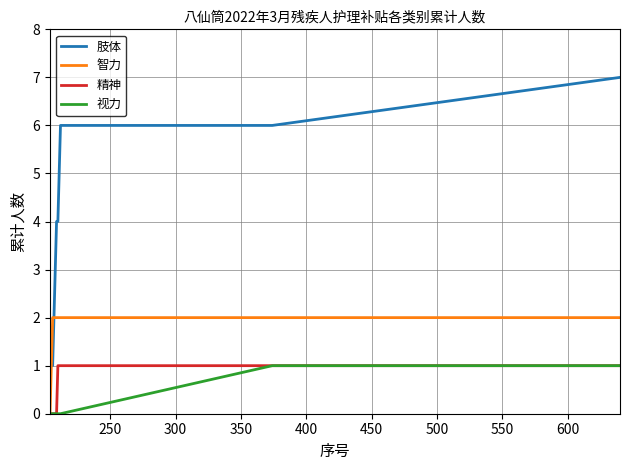

True or false: 肢体 and 视力 cross at least once.

False